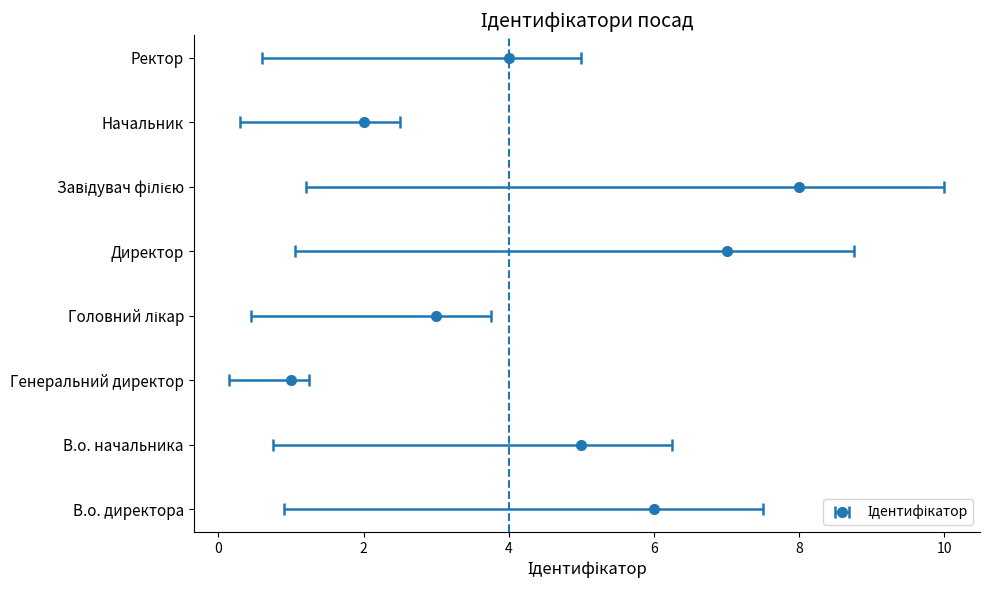

What is the difference between the maximum and minimum values?

7